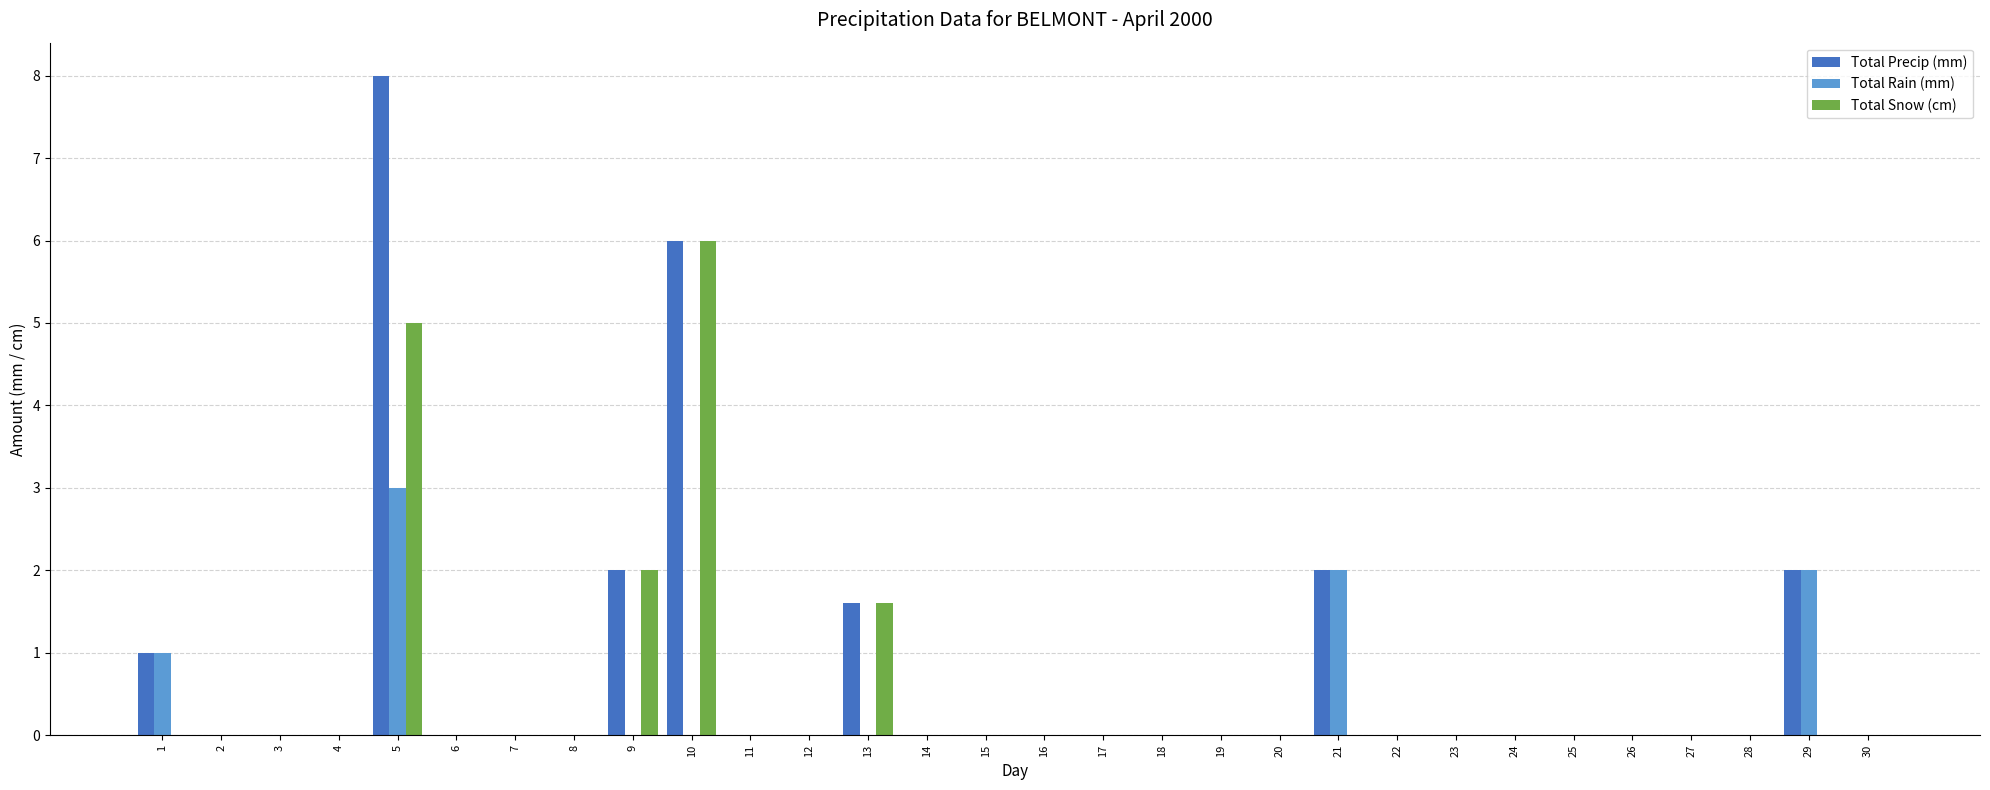

The Total Precip (mm) series shows 0.0 at 8. True or false?

True